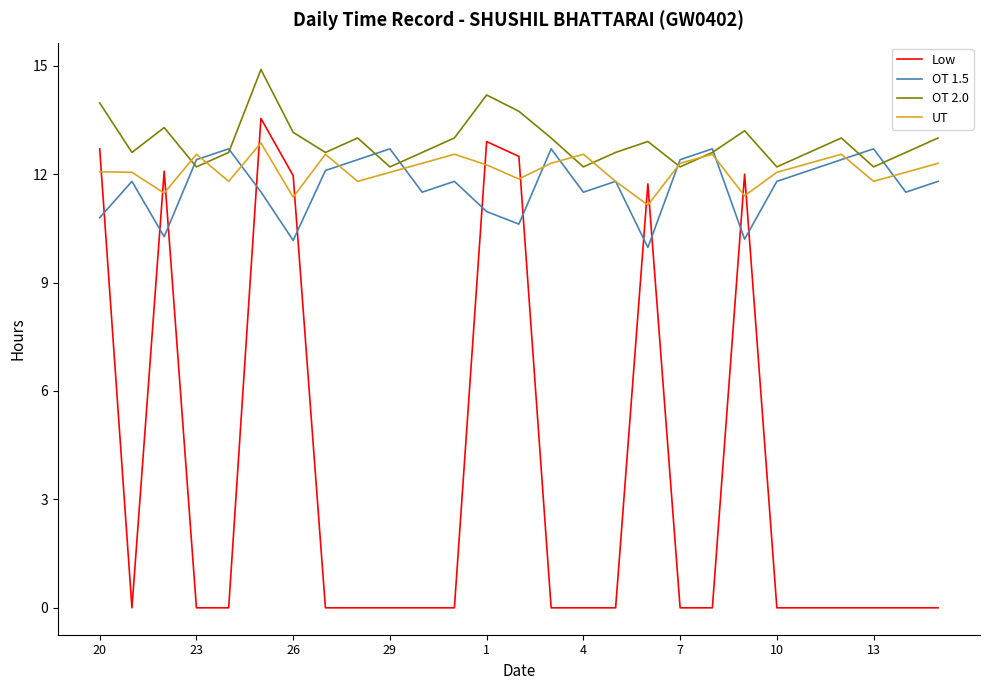

Which series has the largest range (max minus min)?

Low